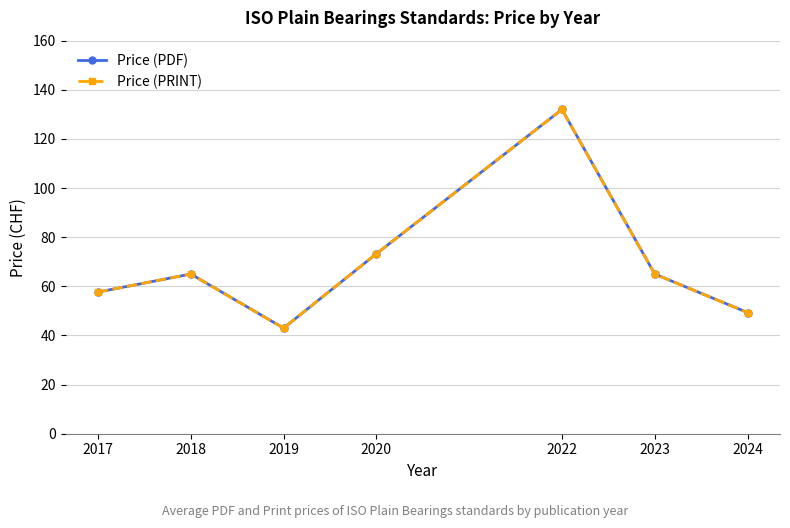

The Price (PDF) series shows 57.7 at 2017. True or false?

True